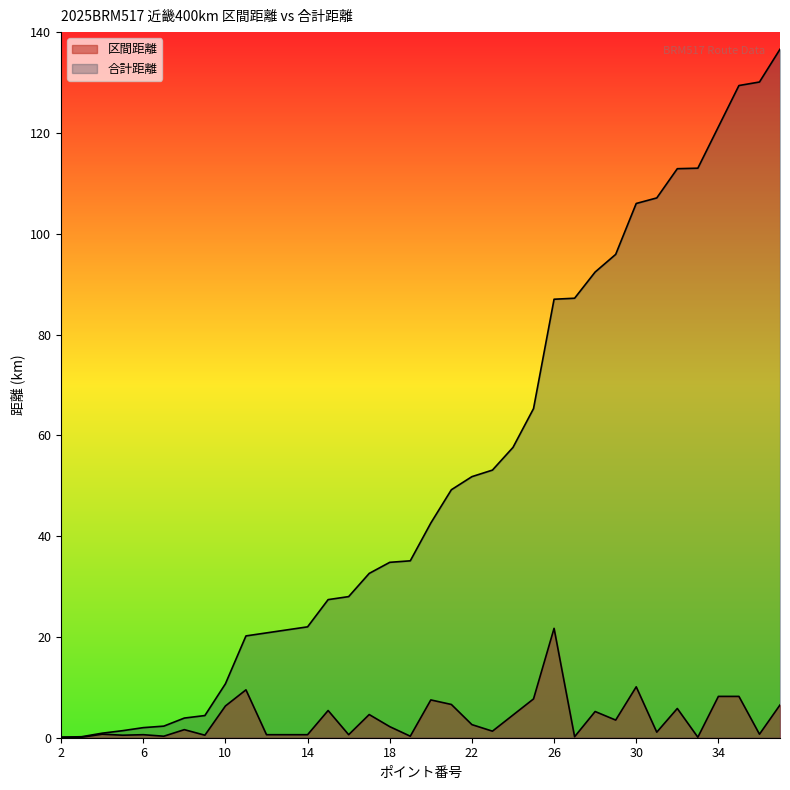

Reading right to left, list all the values displayed in this chart.

区間距離: 37=6.5	36=0.7	35=8.2	34=8.2	33=0.1	32=5.8	31=1.1	30=10.1	29=3.5	28=5.2	27=0.2	26=21.7	25=7.7	24=4.5	23=1.3	22=2.6	21=6.6	20=7.5	19=0.3	18=2.2	17=4.6	16=0.6	15=5.4	14=0.6	13=0.6	12=0.6	11=9.5	10=6.3	9=0.5	8=1.6	7=0.3	6=0.6	5=0.5	4=0.7	3=0.1	2=0.1
合計距離: 37=136.6	36=130.1	35=129.4	34=121.2	33=113.0	32=112.9	31=107.1	30=106.0	29=95.9	28=92.4	27=87.2	26=87.0	25=65.3	24=57.6	23=53.1	22=51.8	21=49.2	20=42.6	19=35.1	18=34.8	17=32.6	16=28.0	15=27.4	14=22.0	13=21.4	12=20.8	11=20.2	10=10.7	9=4.4	8=3.9	7=2.3	6=2.0	5=1.4	4=0.9	3=0.2	2=0.1